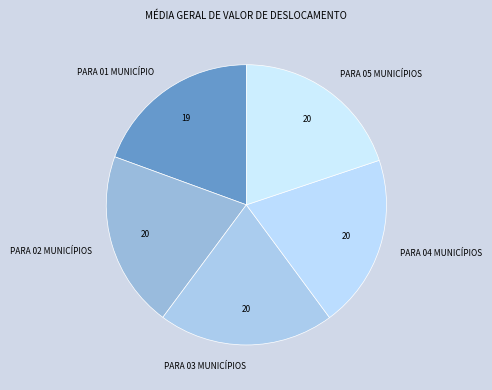

True or false: PARA 05 MUNICÍPIOS accounts for 20% of the total.

True